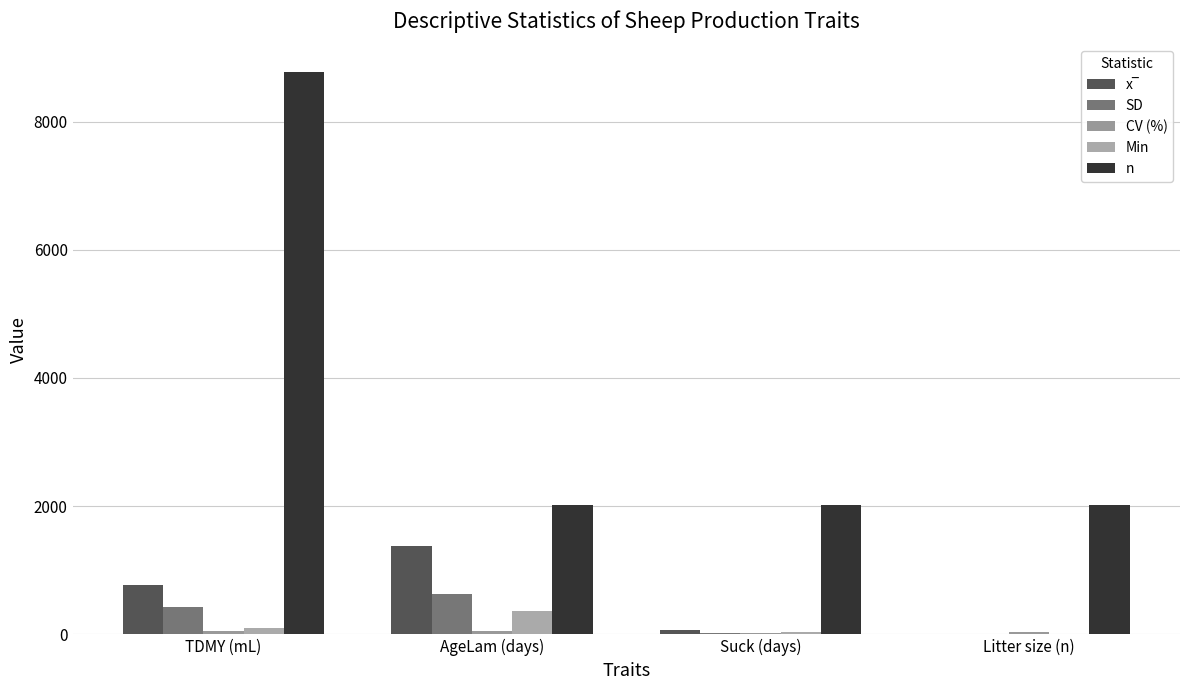

Which series has the largest total across all categories?

n